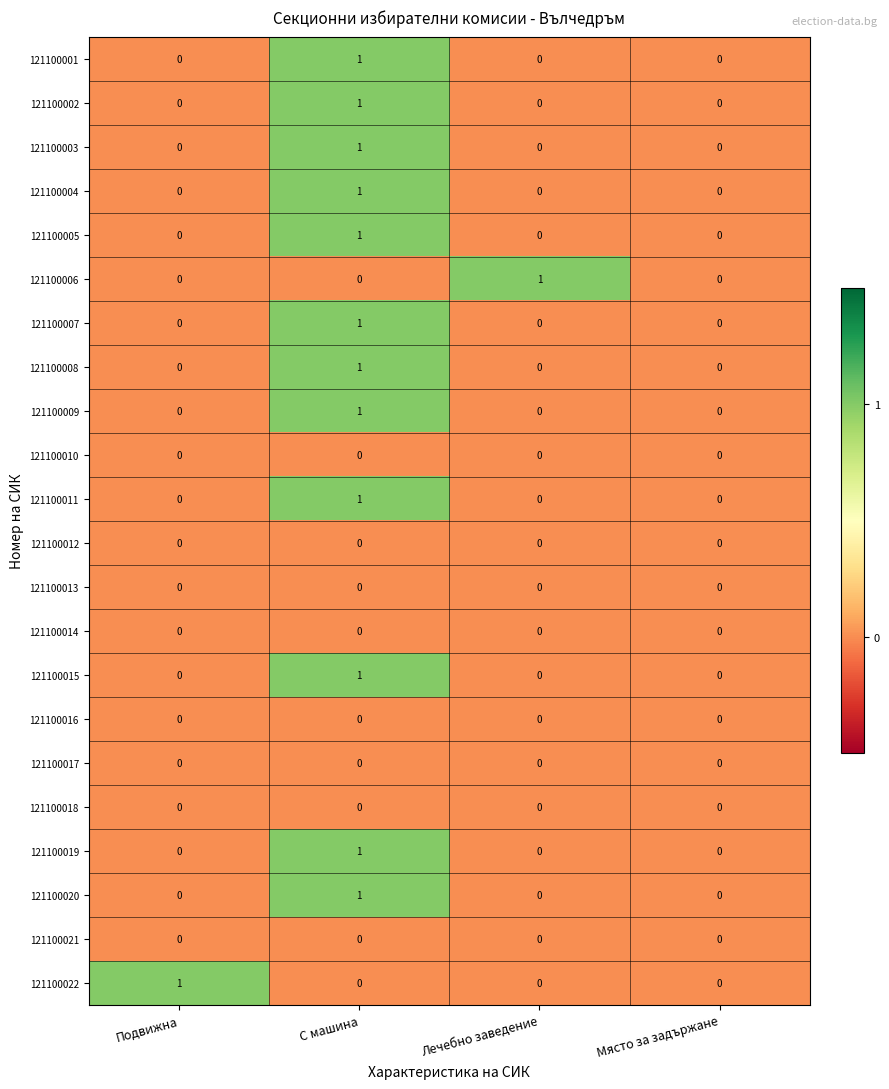

Which series changed the most between Лечебно заведение and Място за задържане?

121100006